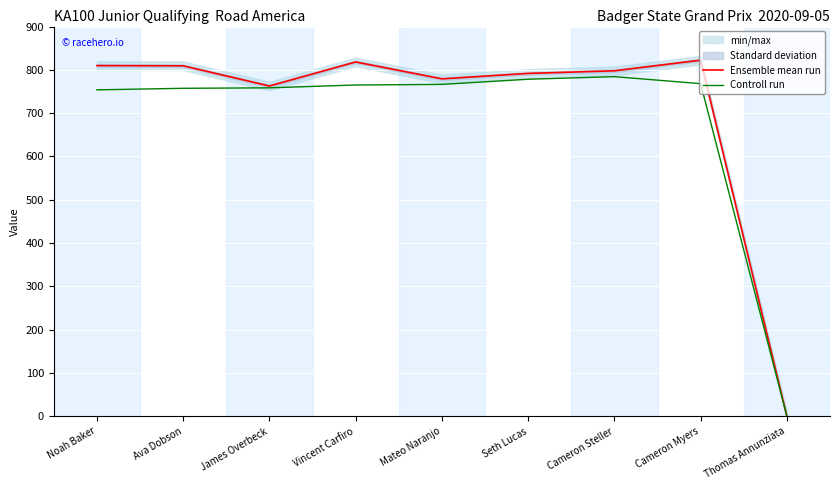

What is the label of the 6th point from the right?

Vincent Carfiro